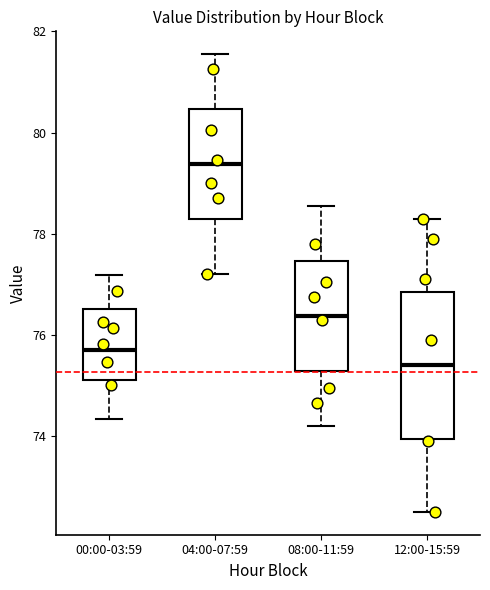

Which box's median line is the highest?

04:00-07:59